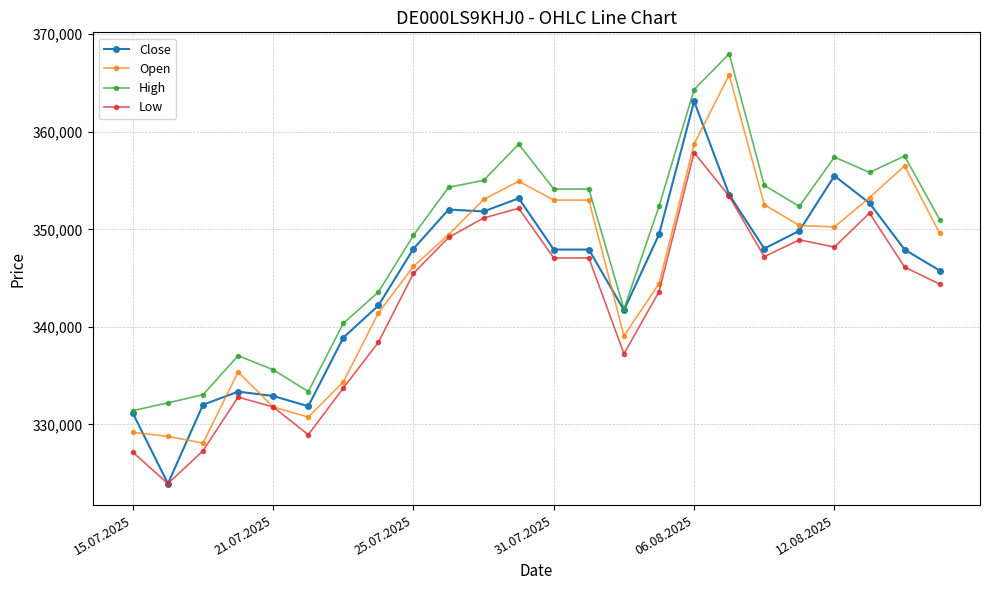

What is the maximum value for Close?

363130